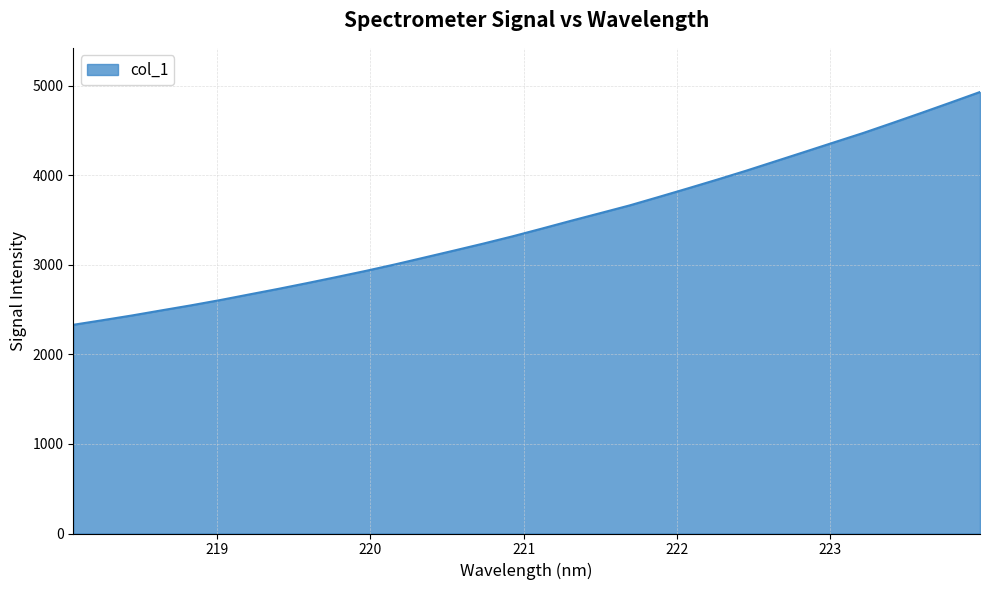

What is the maximum value shown in the chart?

4932.5